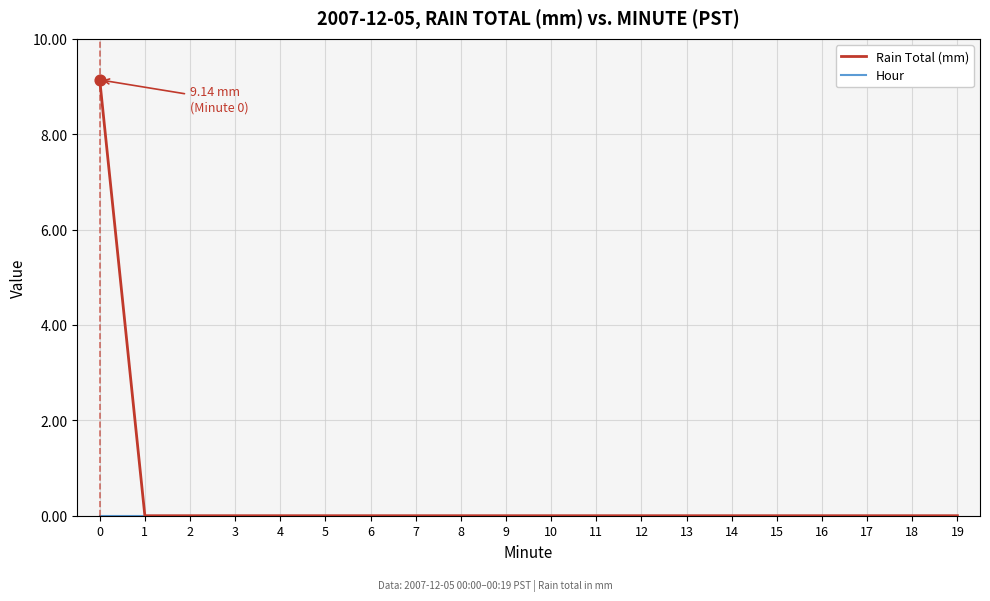

Which series has the widest spread of values?

Rain Total (mm)